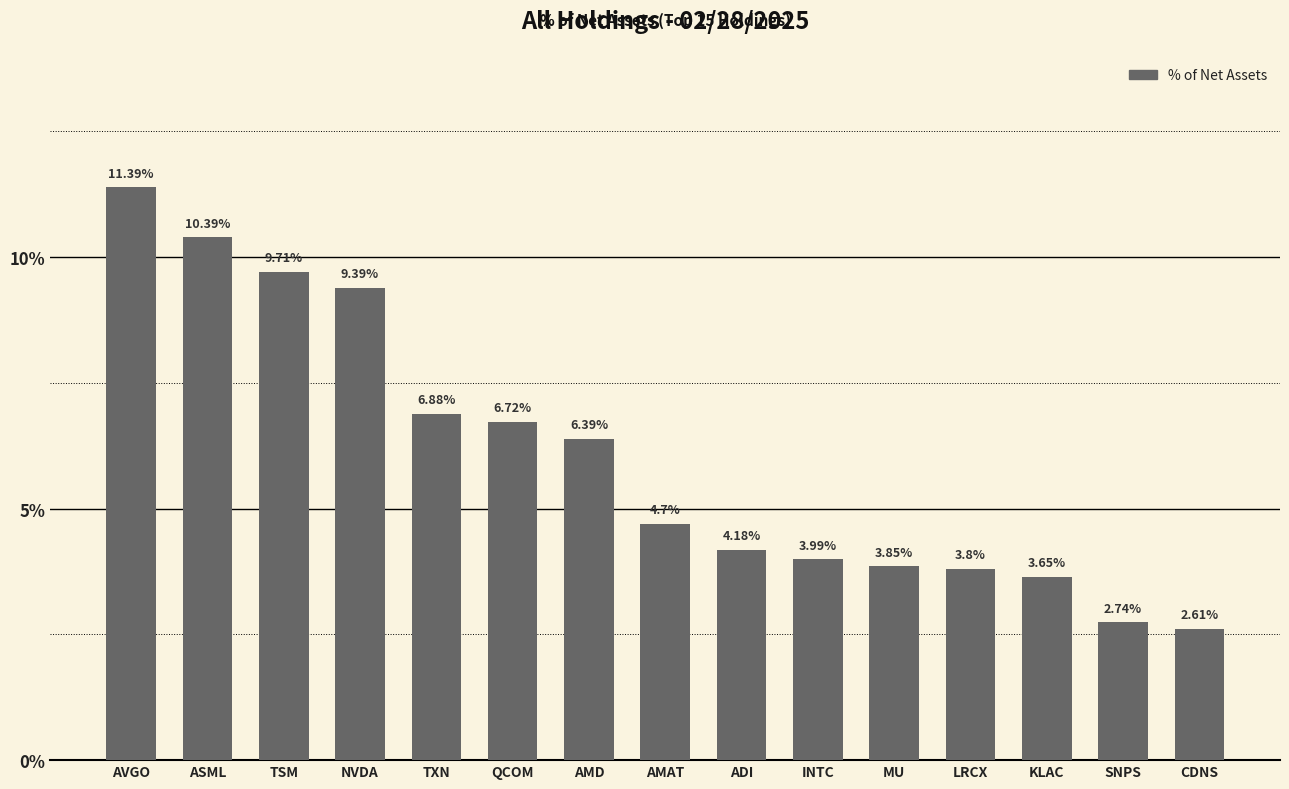

Rank the categories by value from lowest to highest.

CDNS, SNPS, KLAC, LRCX, MU, INTC, ADI, AMAT, AMD, QCOM, TXN, NVDA, TSM, ASML, AVGO